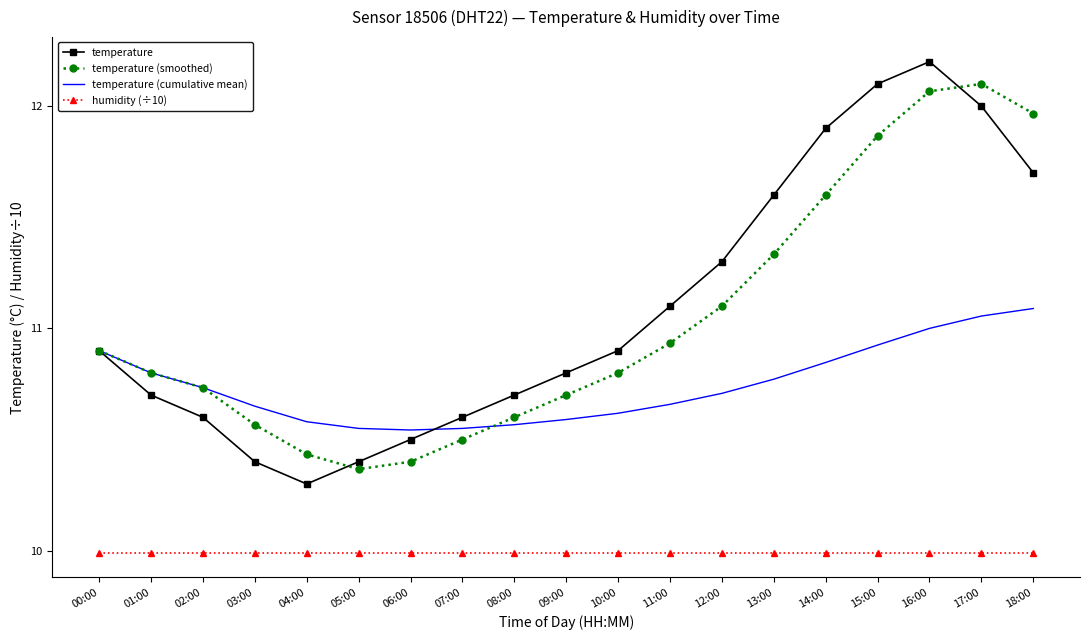

Rank the series by their maximum value, from lowest to highest.

humidity (÷10), temperature (cumulative mean), temperature (smoothed), temperature